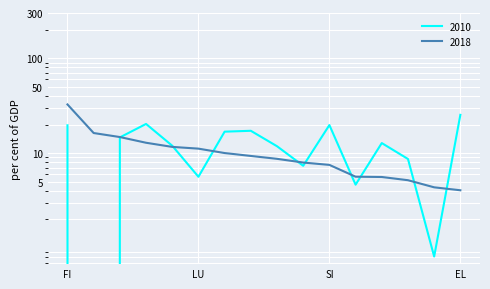

Reading right to left, extract all data points from this chart.

2010: 25.3	0.8	8.7	12.7	4.6	19.7	7.3	11.8	17.2	16.8	5.6	11.9	20.3	14.6	0.0	19.6
2018: 4.0	4.3	5.2	5.6	5.6	7.5	7.9	8.7	9.3	10.0	11.1	11.6	12.8	14.8	16.3	32.6